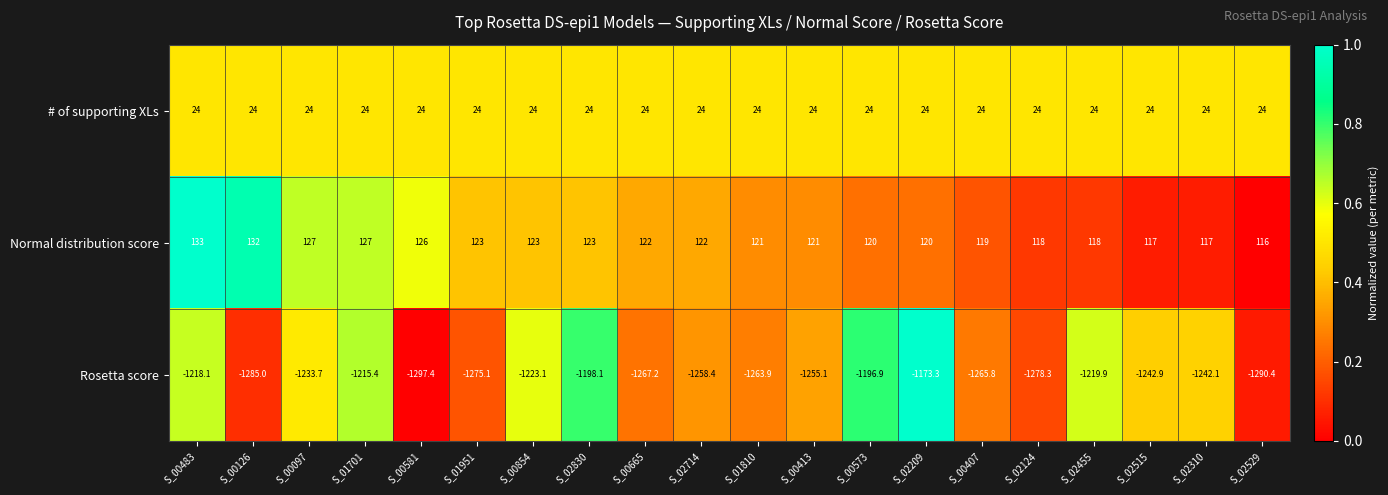

Read the # of supporting XLs value at S_01810.

24.0